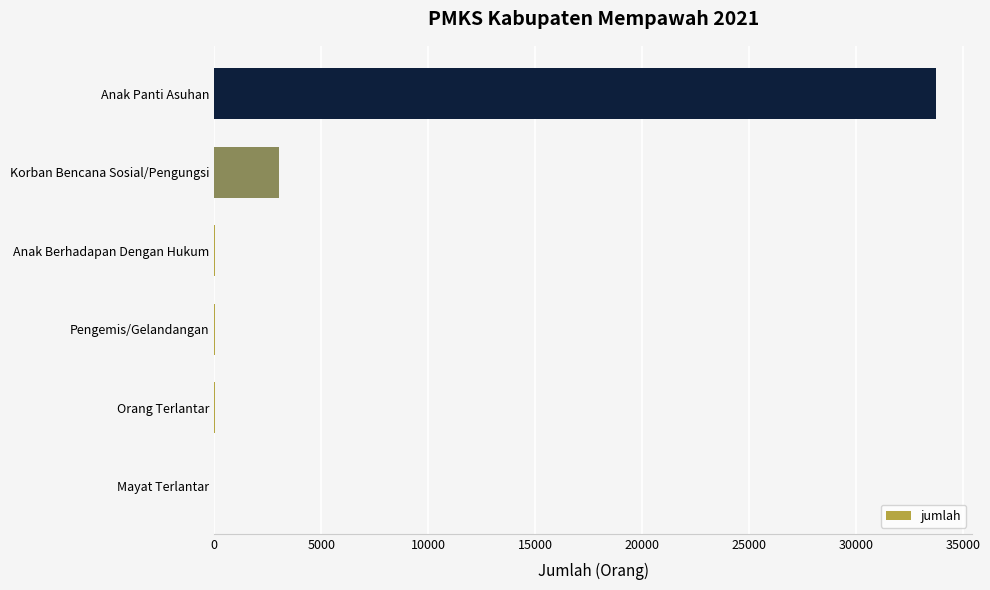

The chart shows a value of -18284 at Mayat Terlantar. True or false?

False